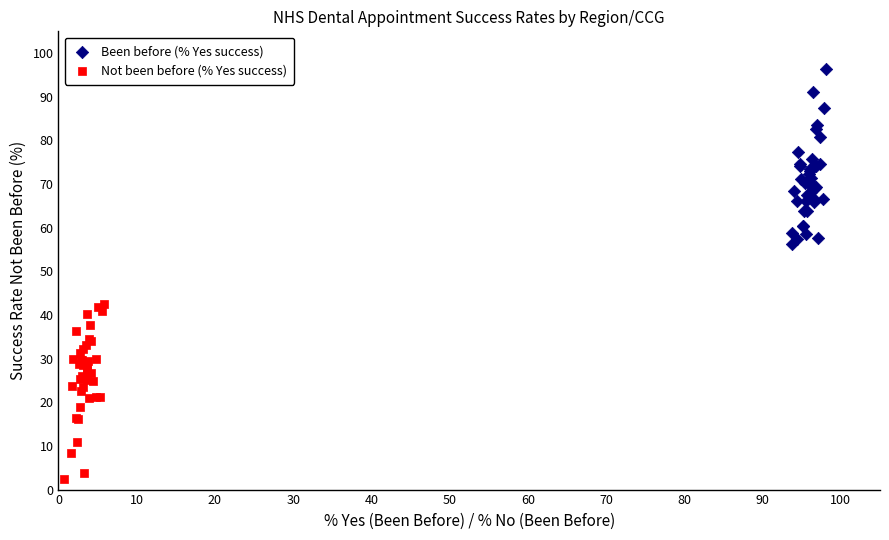

What are all the series names shown in the legend?

Been before (% Yes success), Not been before (% Yes success)